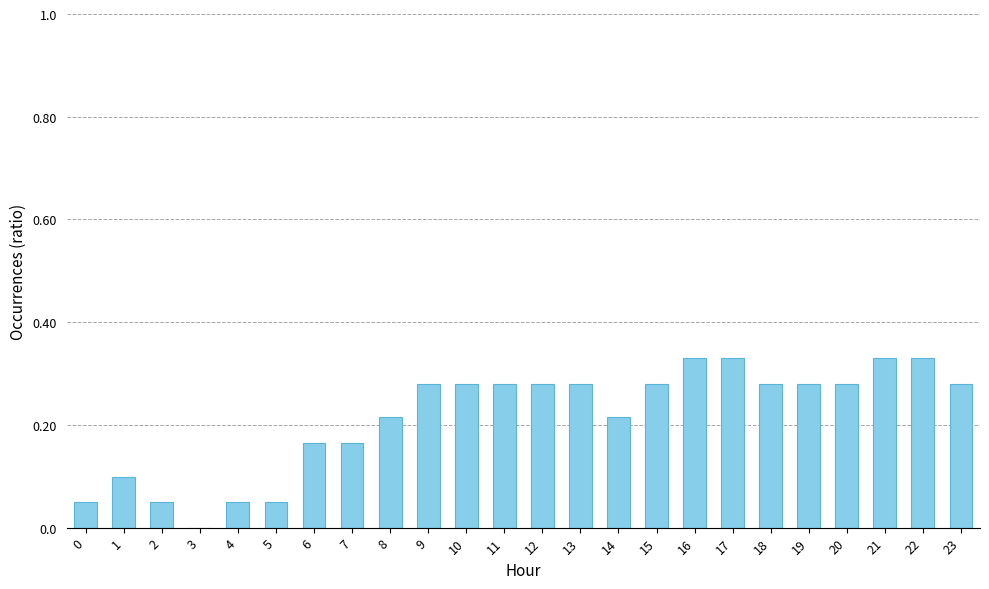

Between 22 and 5, which is larger?

22